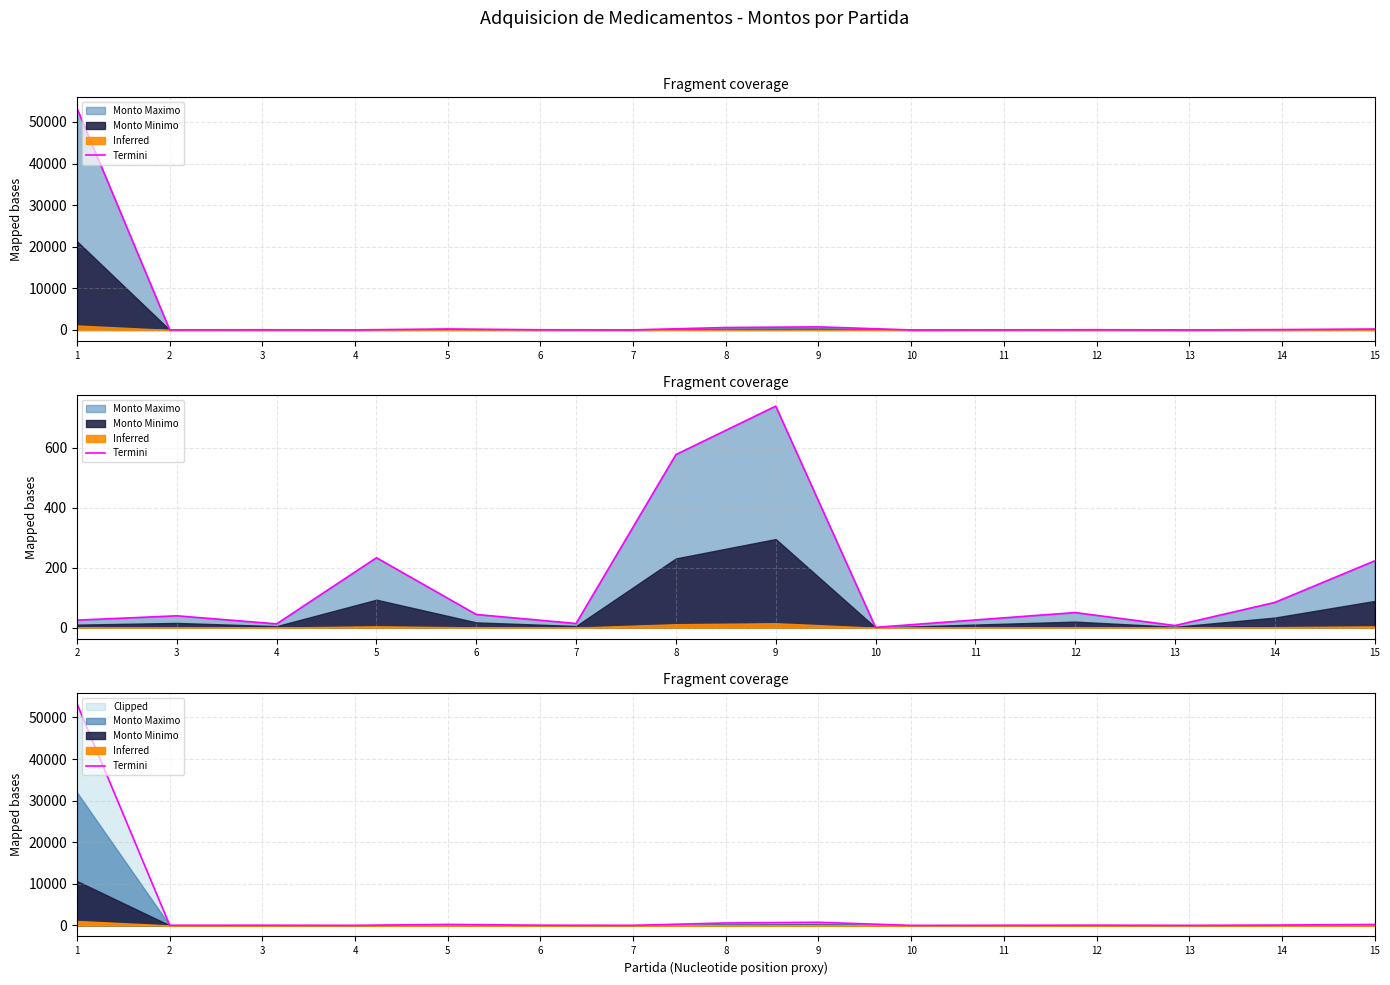

Is it true that the value at 4 is 19.0?

False